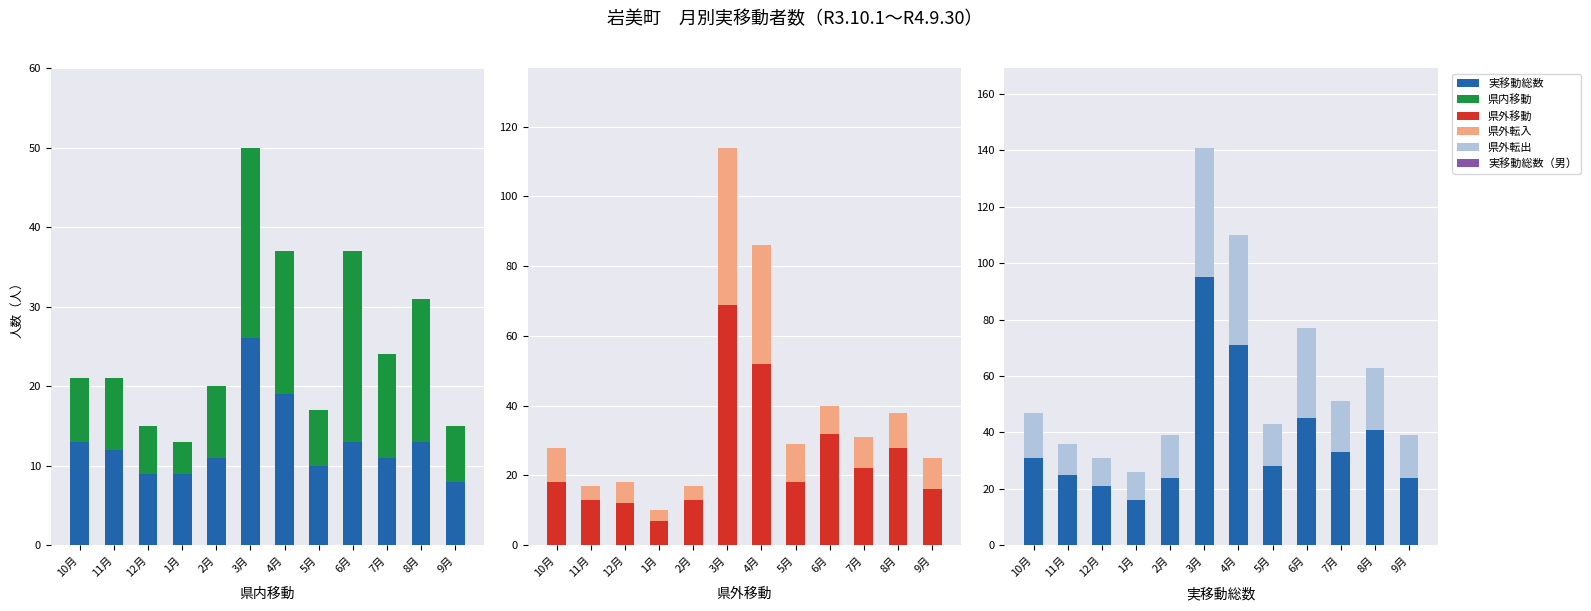

What is the spread (max minus min) of values at 10月?

23